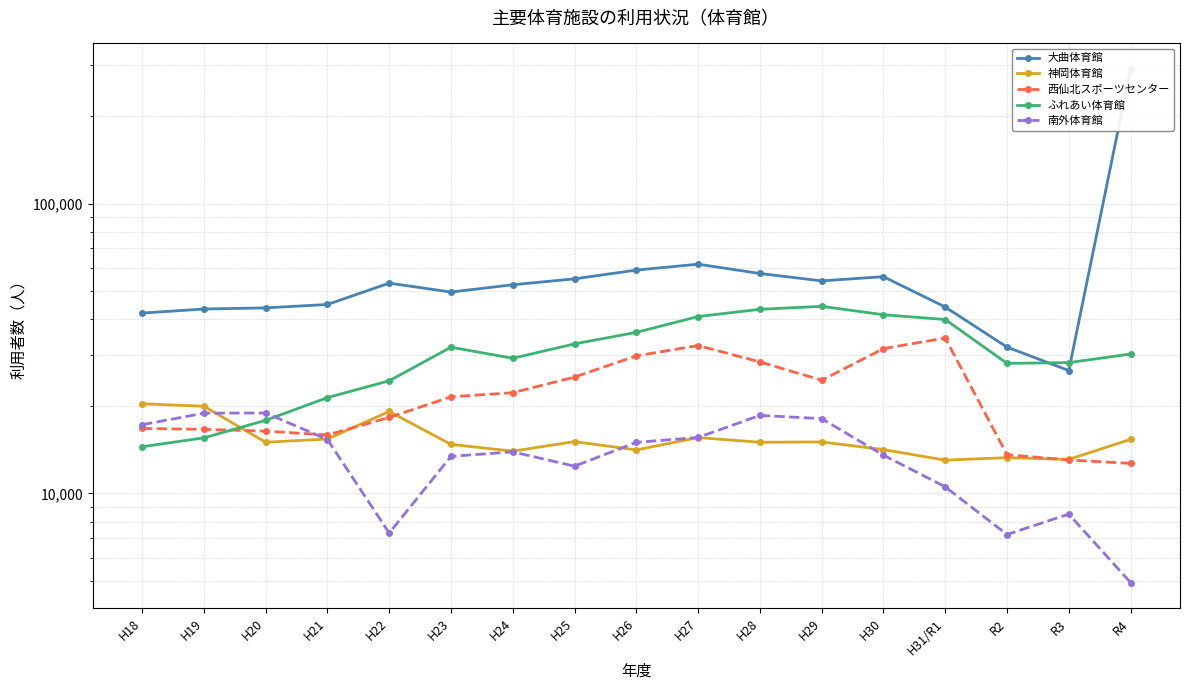

Where is 西仙北スポーツセンター nearest to the value 23528?

H29